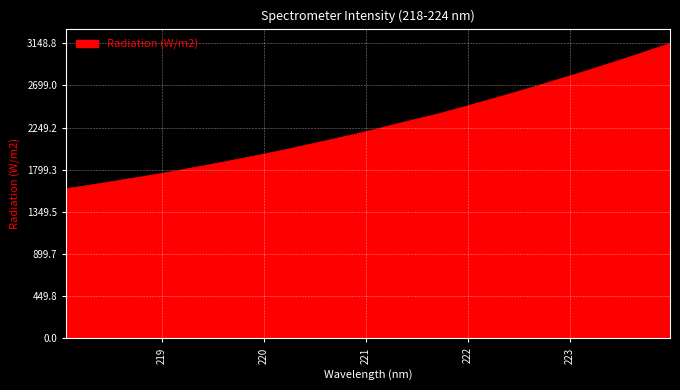

How many lines are shown in the chart?

1